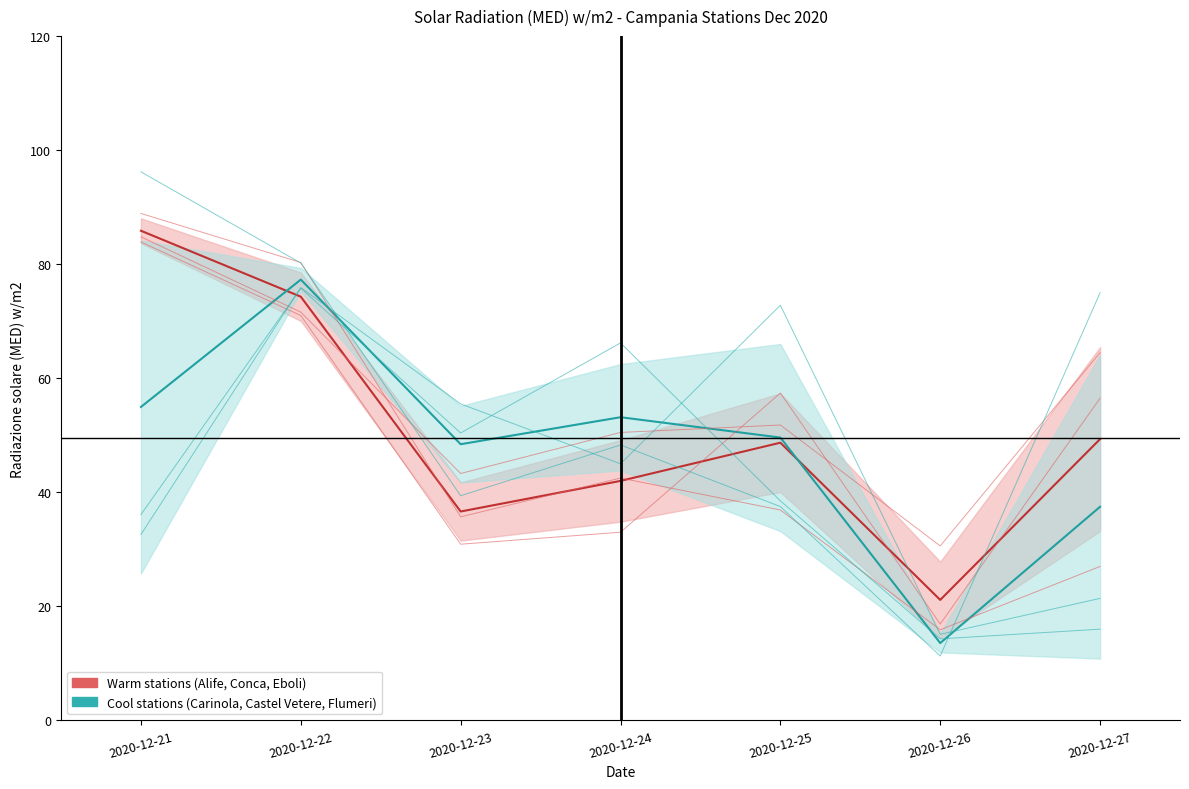

The Cool stations (Carinola, Castel Vetere, Flumeri) series shows 5.0 at 2020-12-26. True or false?

False